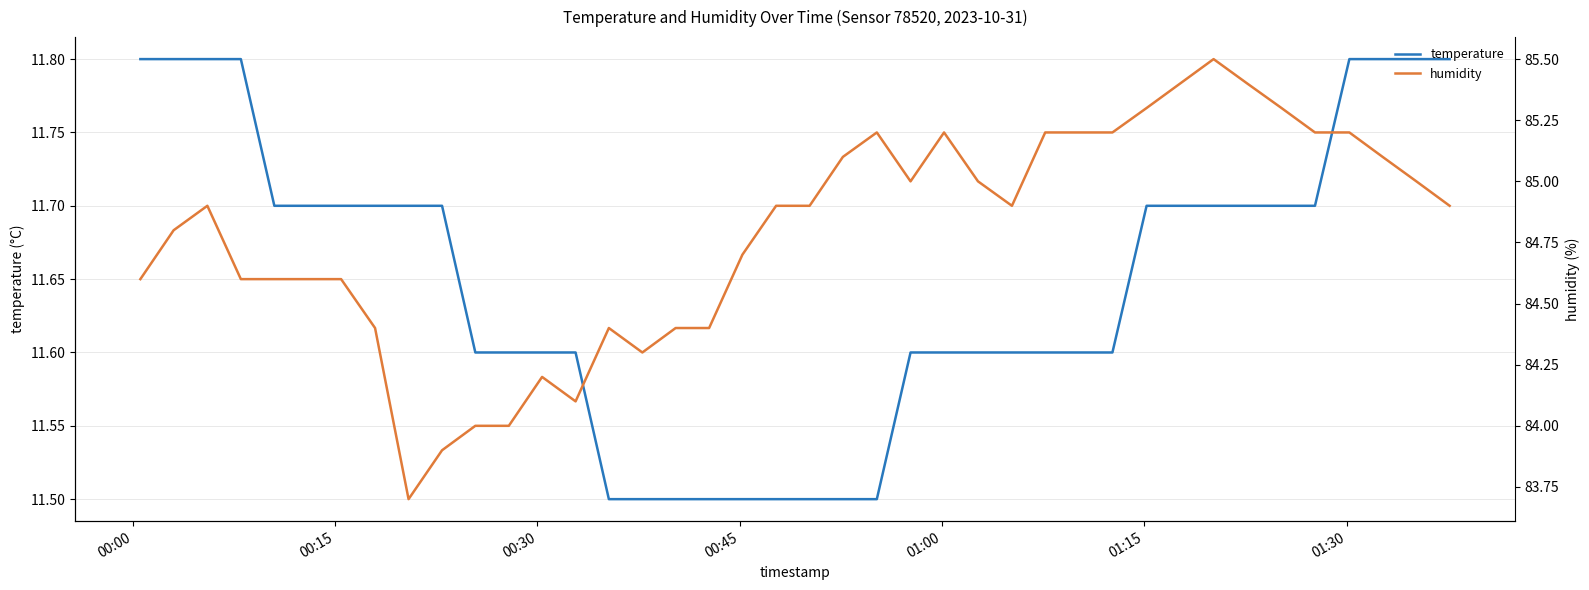

What is the minimum value for temperature?

11.5